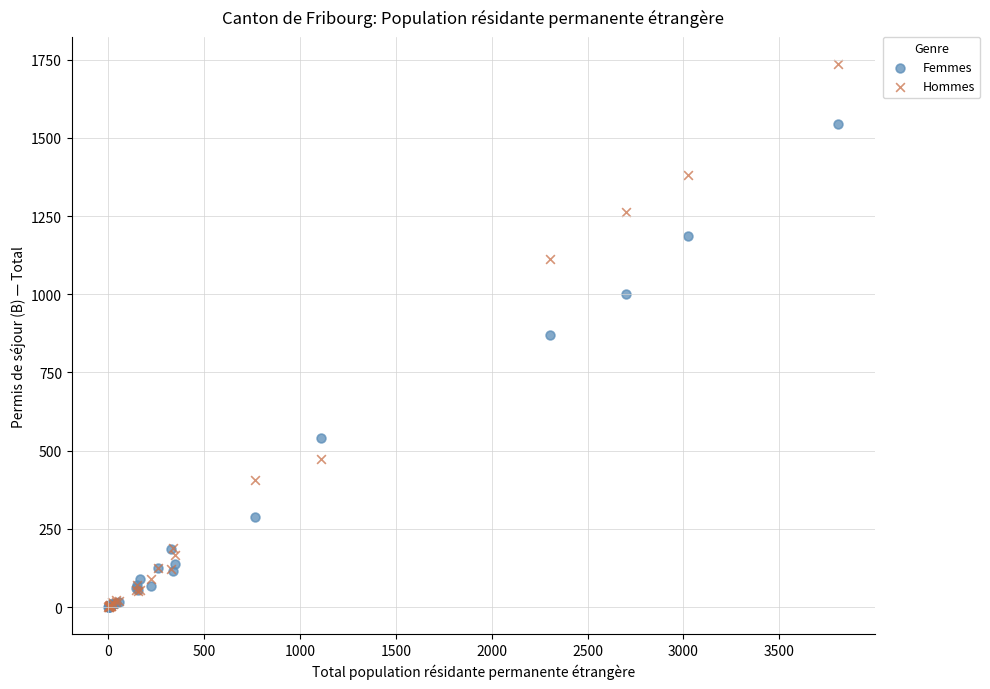

In the Femmes series, what Y value is closest to 771?

869